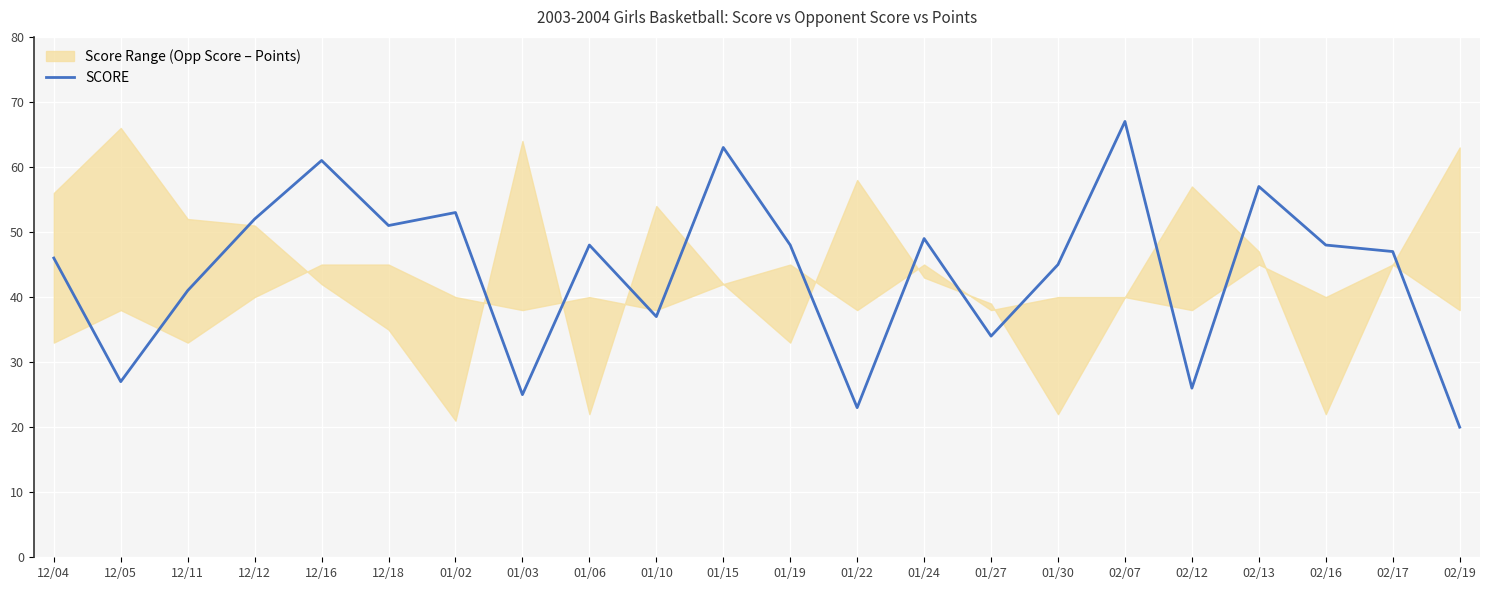

How many values exceed 48?

8